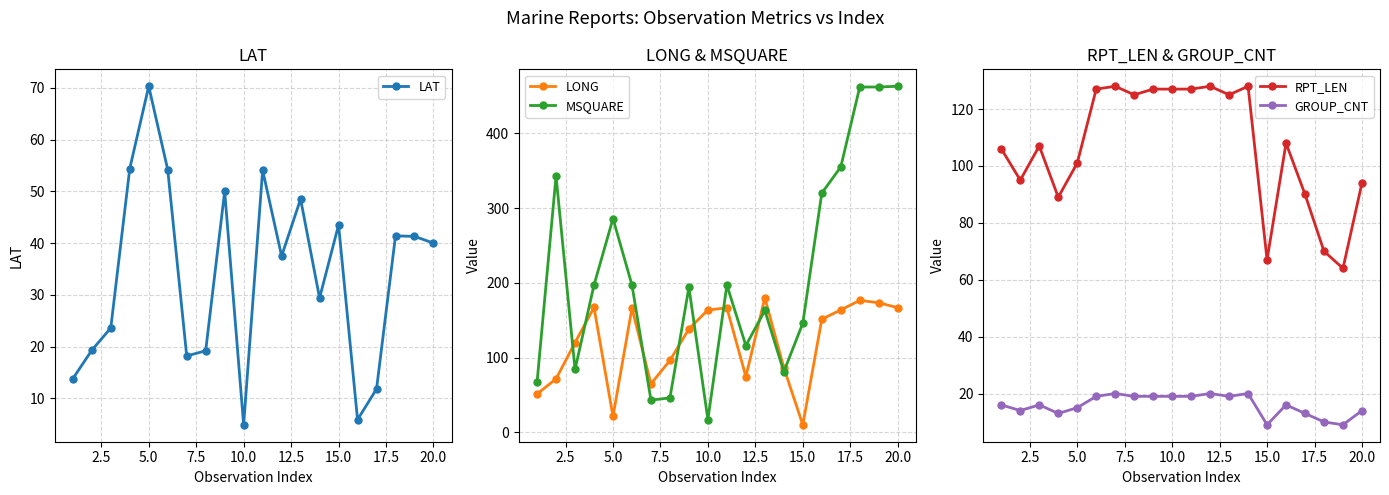

What is the sum of all GROUP_CNT values?

319